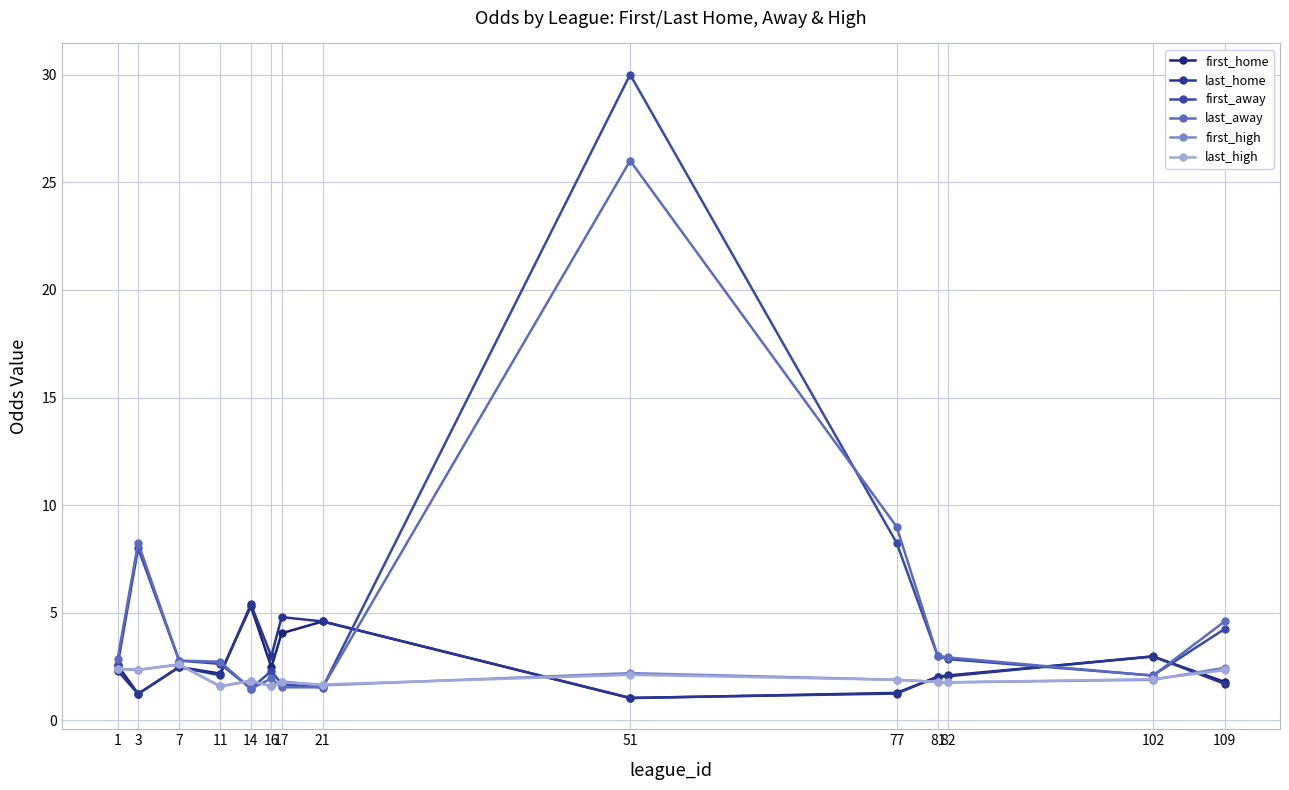

What is the difference between the second highest and second lowest values in the first_away series?

6.7